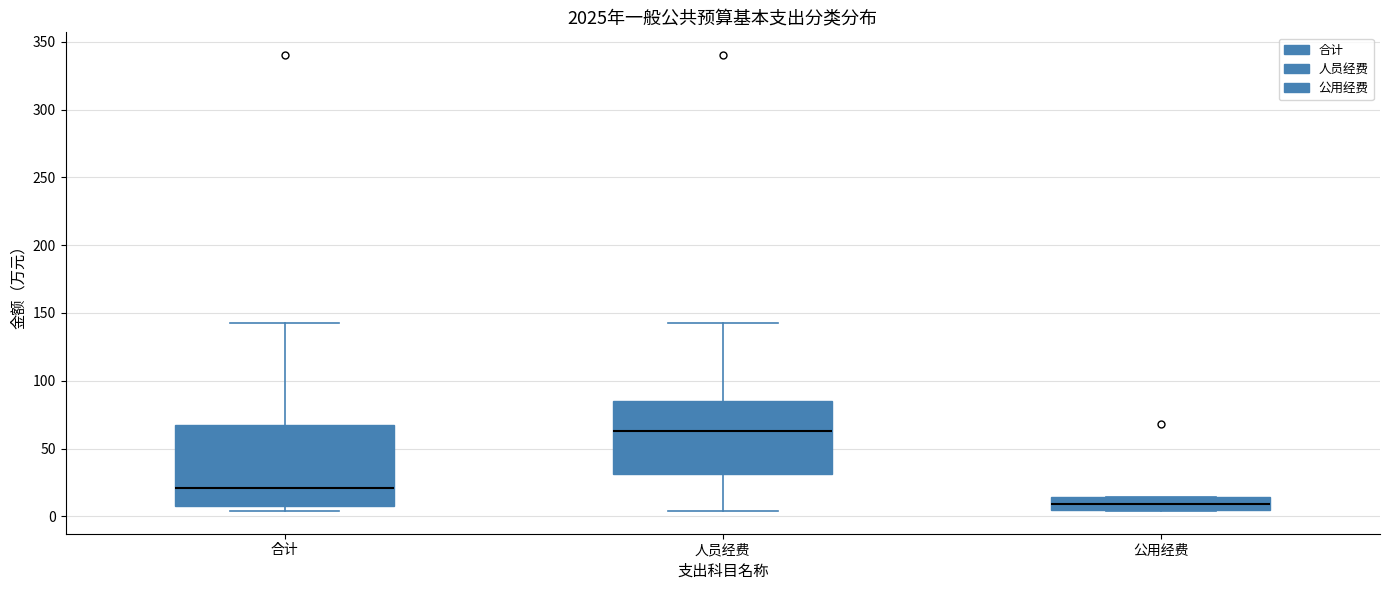

Comparing the boxes themselves (not the whiskers), which one is the tallest?

合计